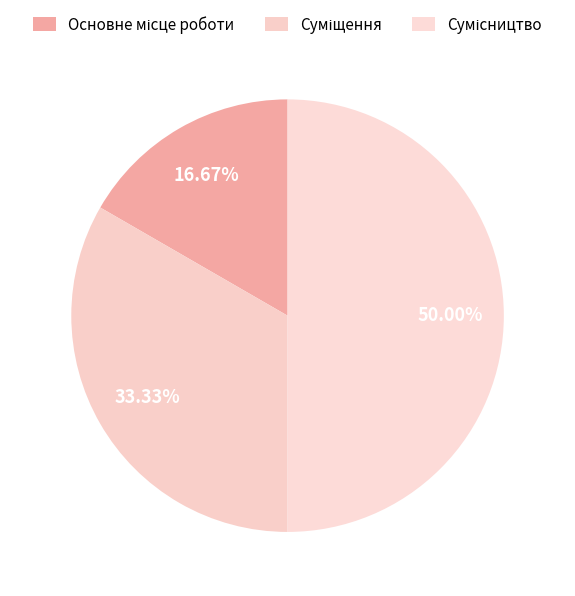

The Основне місце роботи slice represents 23% of the pie. True or false?

False